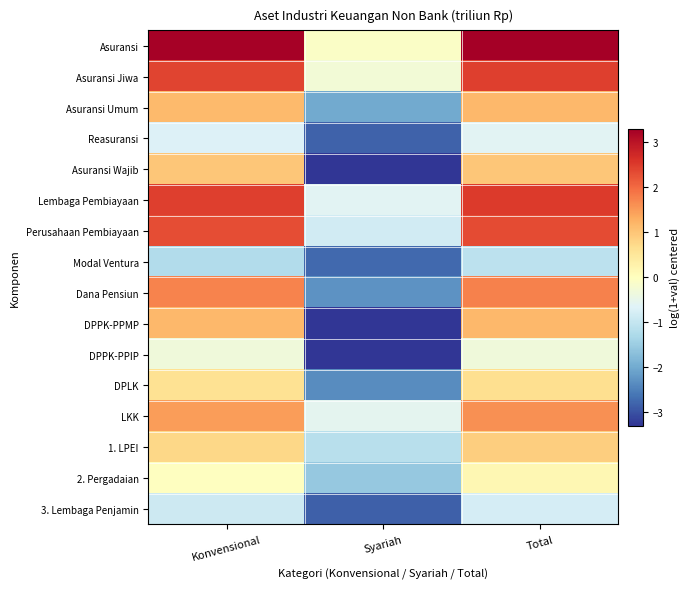

At which category is the sum across all series the highest?

Total